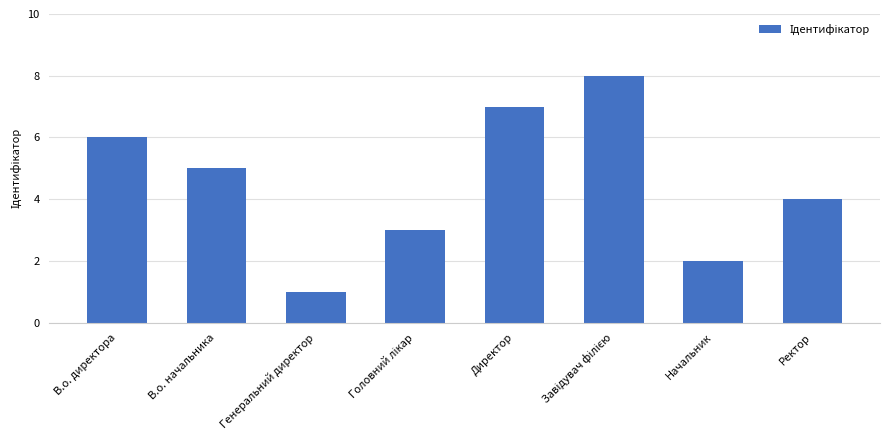

Reading left to right, transcribe all the data shown in this chart.

6	5	1	3	7	8	2	4